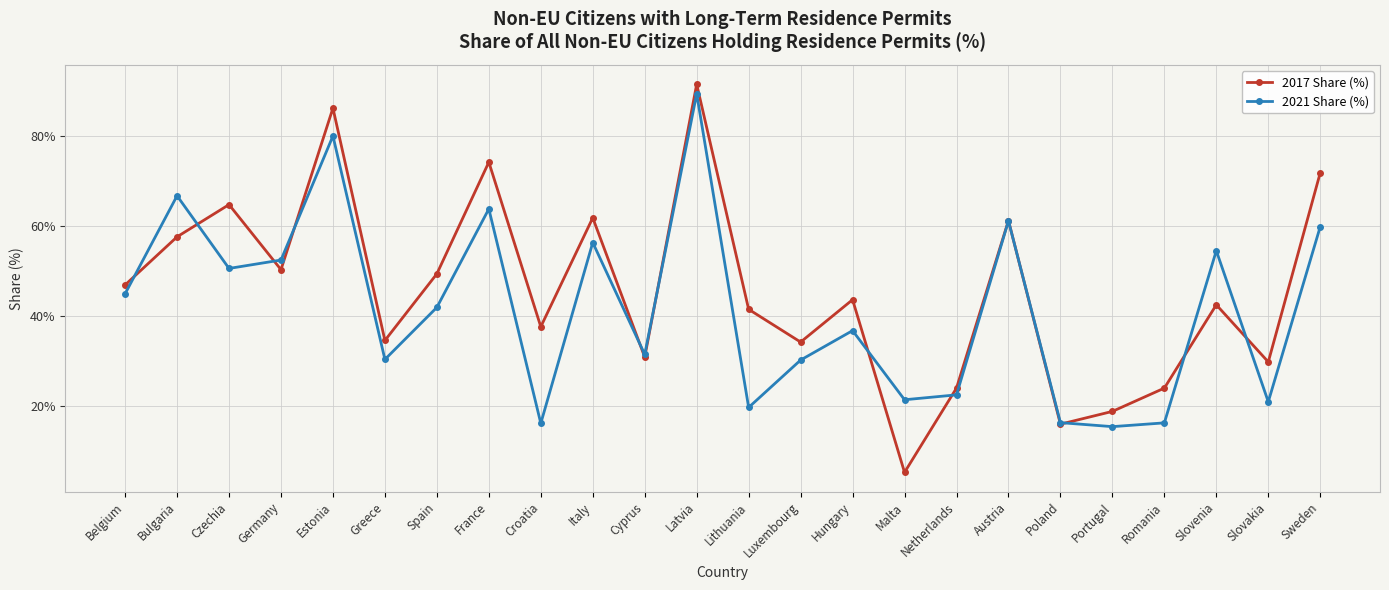

Does the chart display data point markers on the line(s)?

Yes